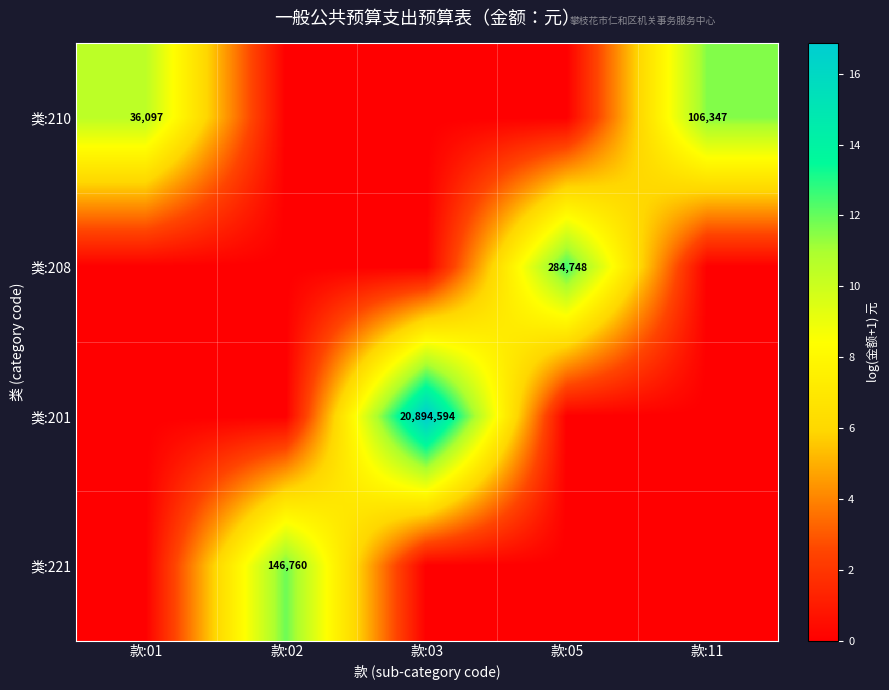

At which label is 类:210 closest to 5?

款:02